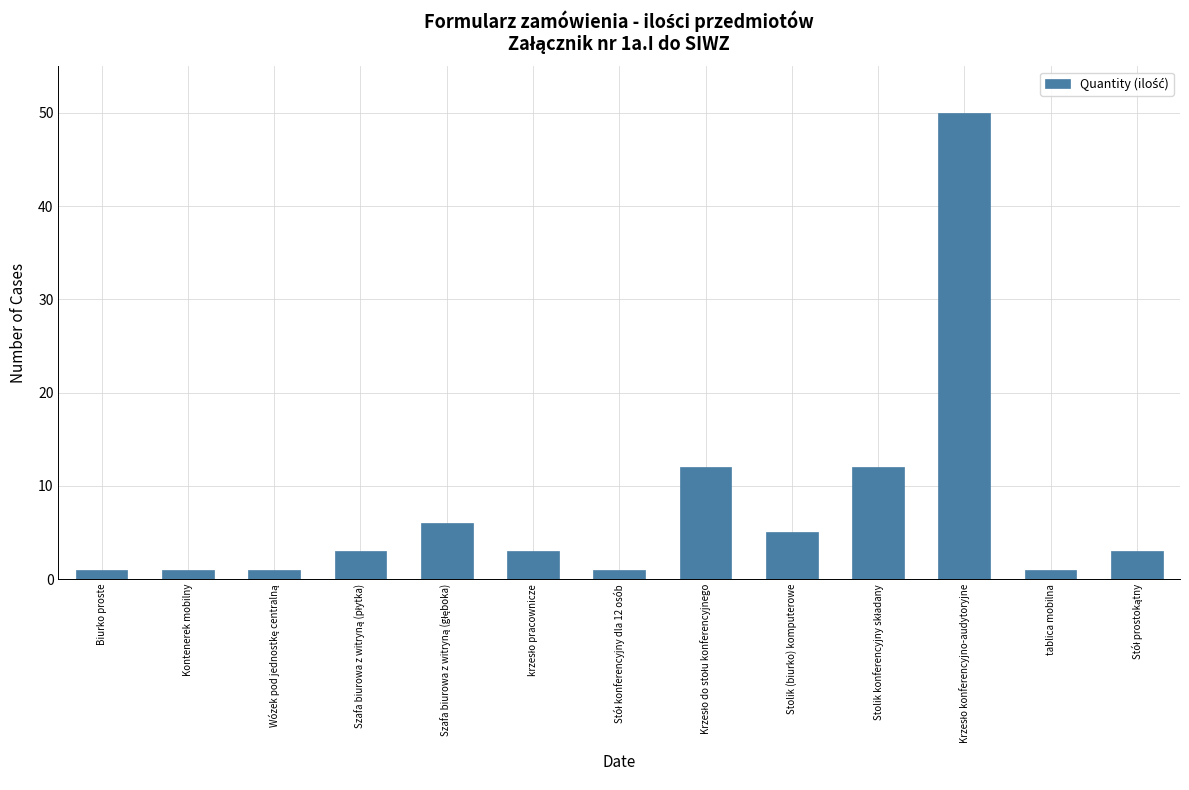

What is the label of the 2nd bar from the right?

tablica mobilna